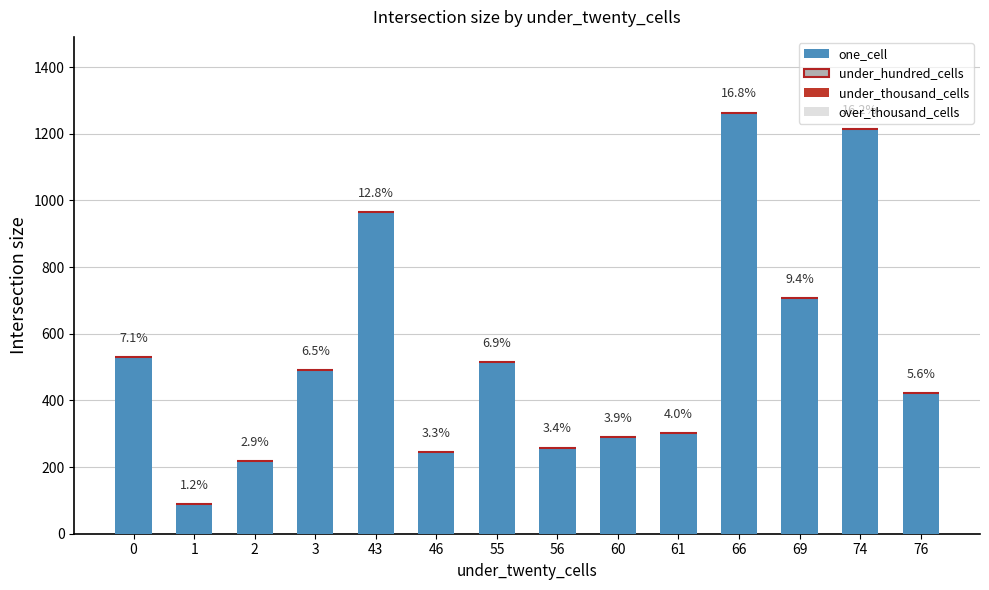

Are the bars horizontal?

No